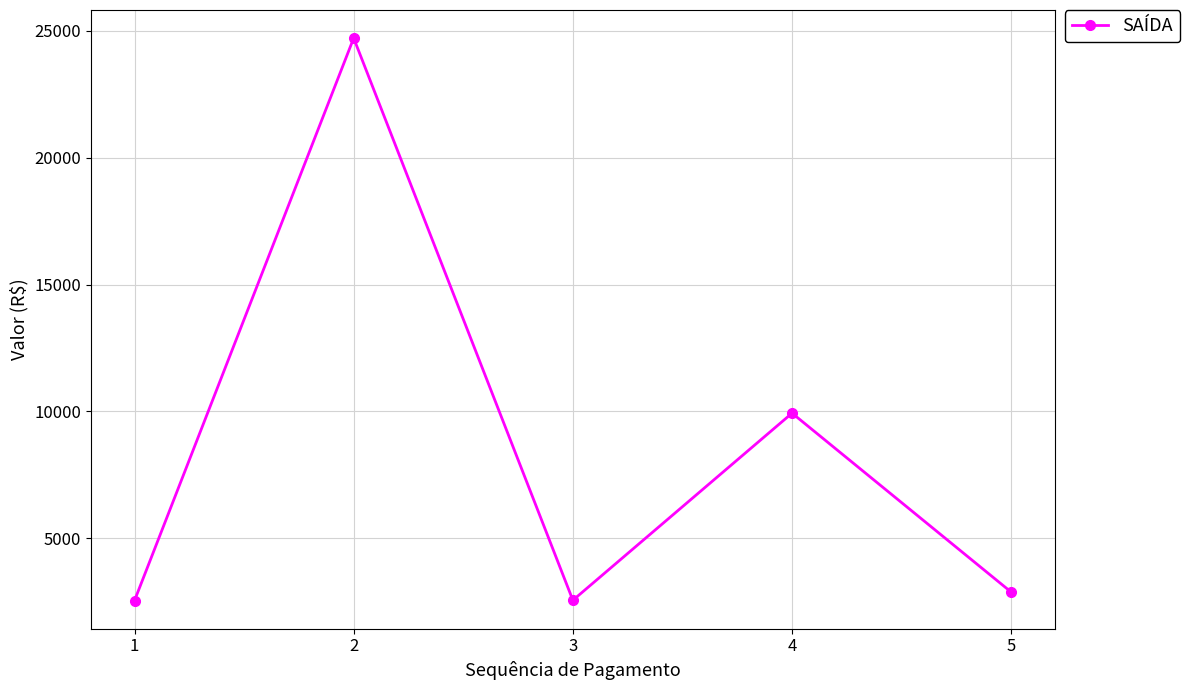

What is the value of the 2nd point from the left?

24711.5